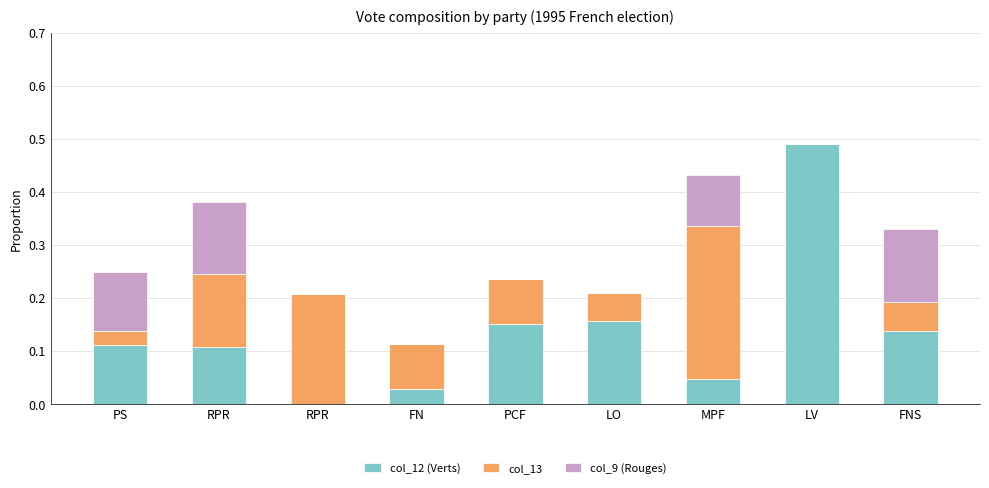

How many values in the col_12 (Verts) series exceed 0?

8